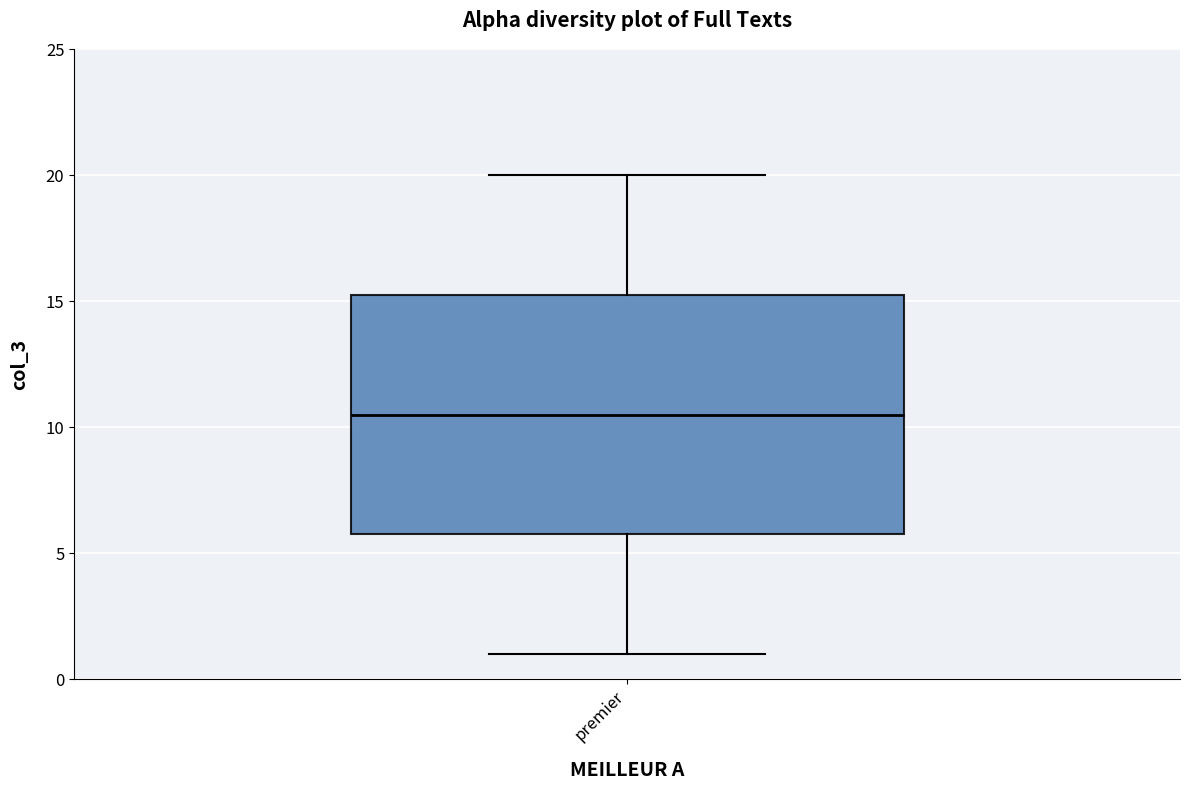

Where is the lower edge of the box for premier on the y-axis? The values are not printed on the chart, so give them approximately, as read against the axis.

6.0